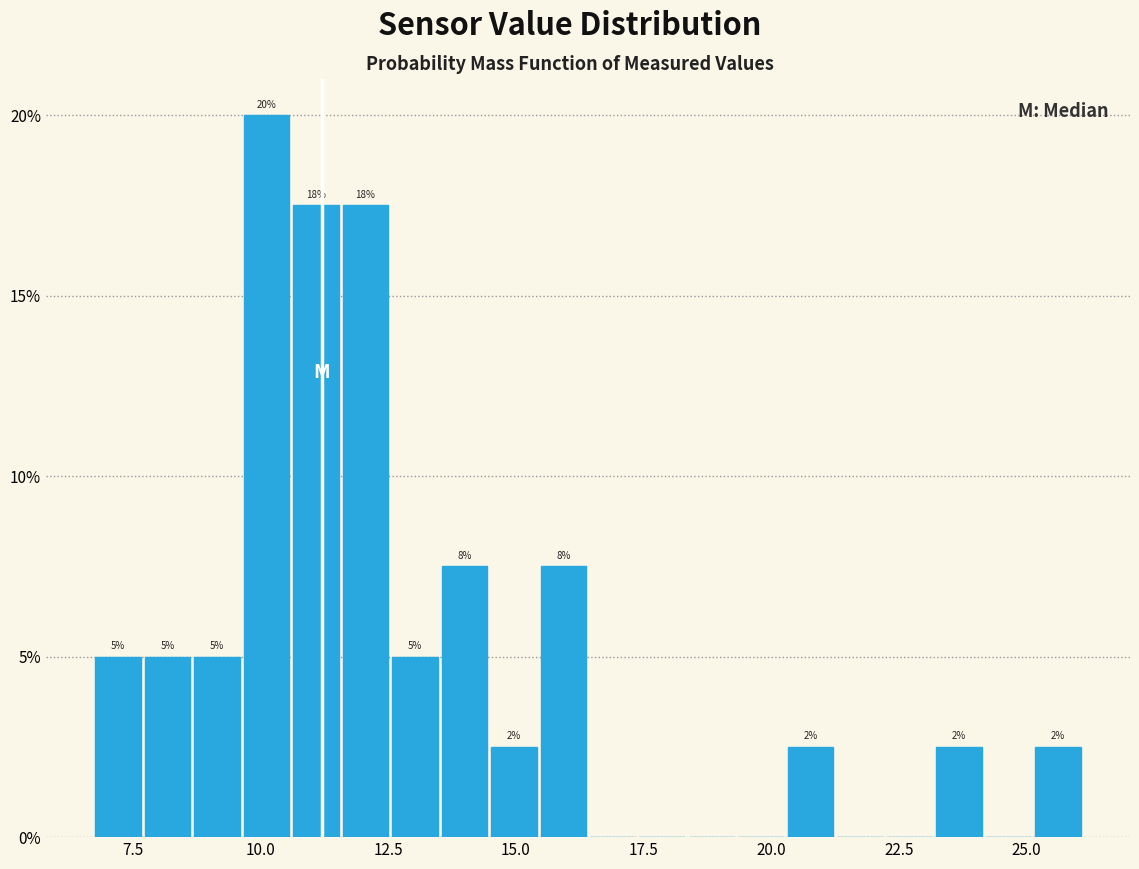

Read against the x-axis, roughly where is the centre of the tallest bar?

10.0